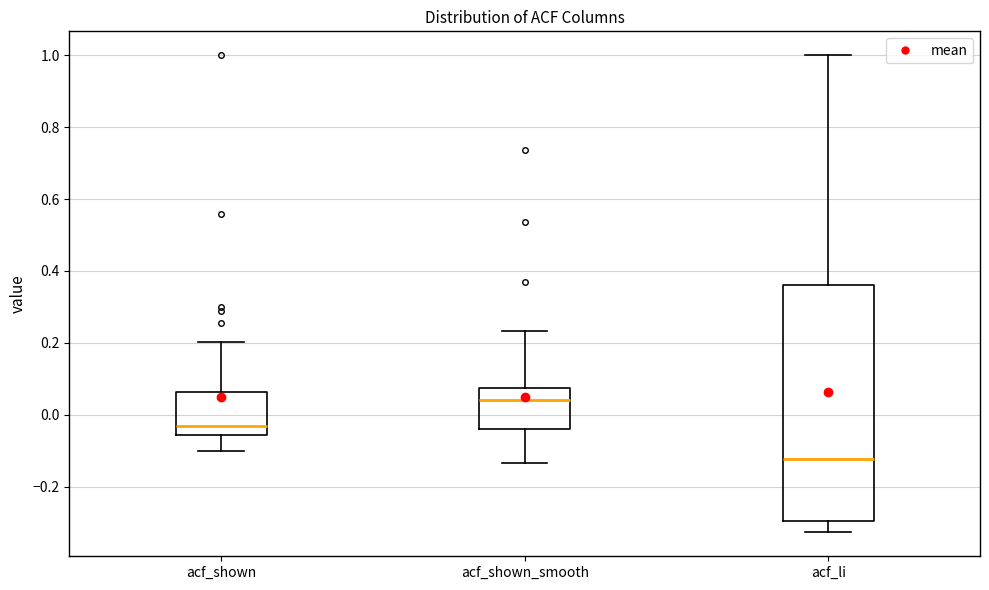

Reading left to right, transcribe this box plot: for each box, give where its median line is, the range the box spans, and where its two whiskers end, as read against the y-axis. The values are not printed on the chart, so give them approximately, as read against the axis.

acf_shown: median -0.04, box -0.06 to 0.06, whiskers -0.10 to 0.20
acf_shown_smooth: median 0.04, box -0.04 to 0.08, whiskers -0.14 to 0.24
acf_li: median -0.12, box -0.30 to 0.36, whiskers -0.32 to 1.00